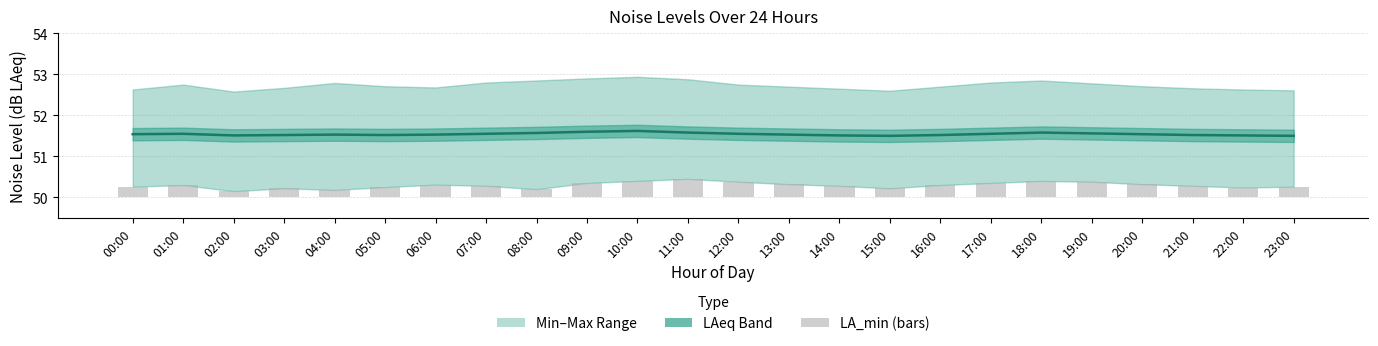

Is the value of noise_LA_min at 03:00 greater than the value of noise_LAeq at 17:00?

No